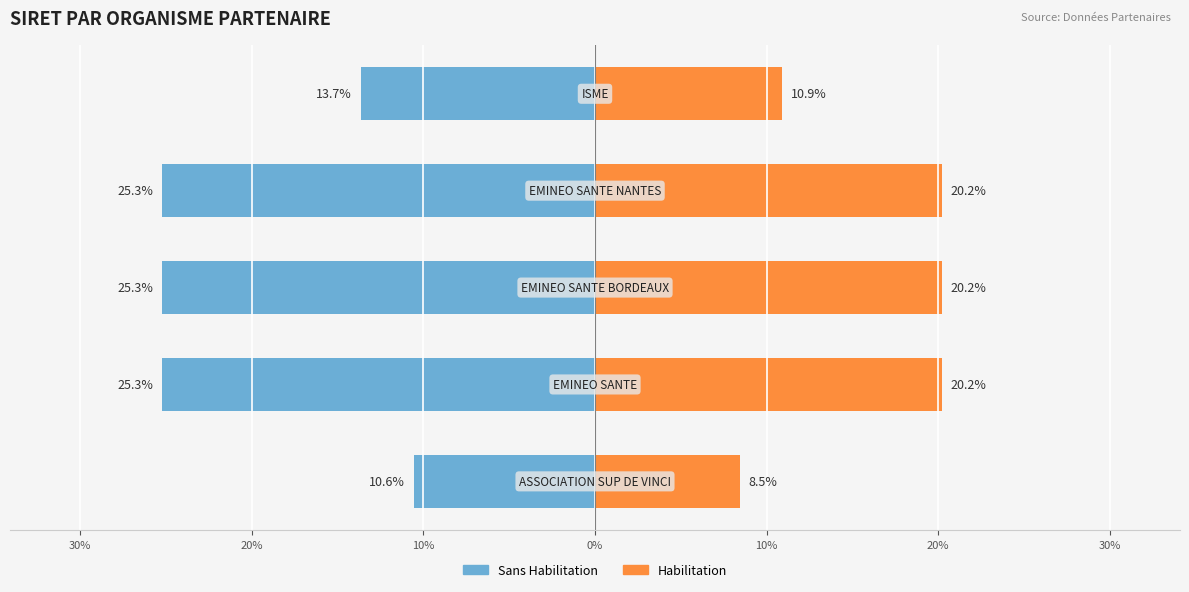

What are all the series names shown in the legend?

Sans Habilitation (gauche), Habilitation (droite)